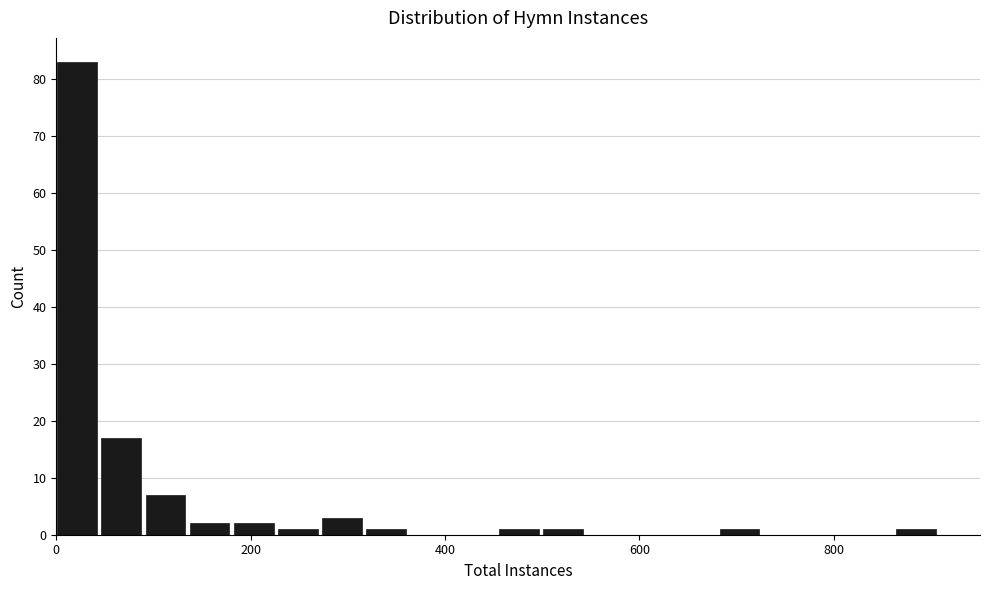

Read against the x-axis, roughly where is the centre of the tallest bar?

20